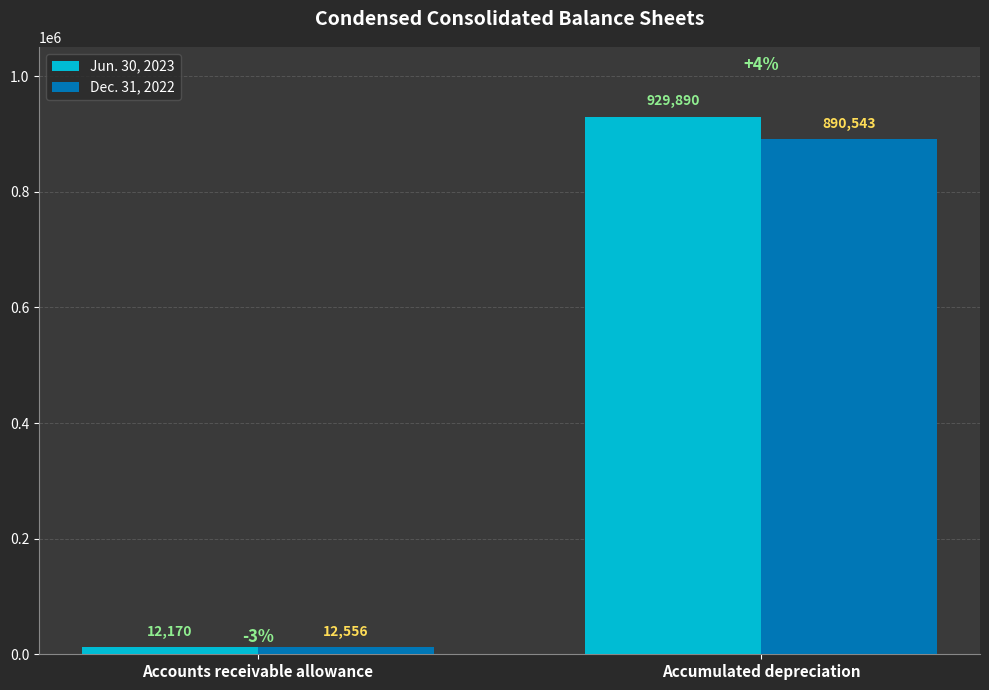

At which label is Jun. 30, 2023 closest to 471030?

Accounts receivable allowance